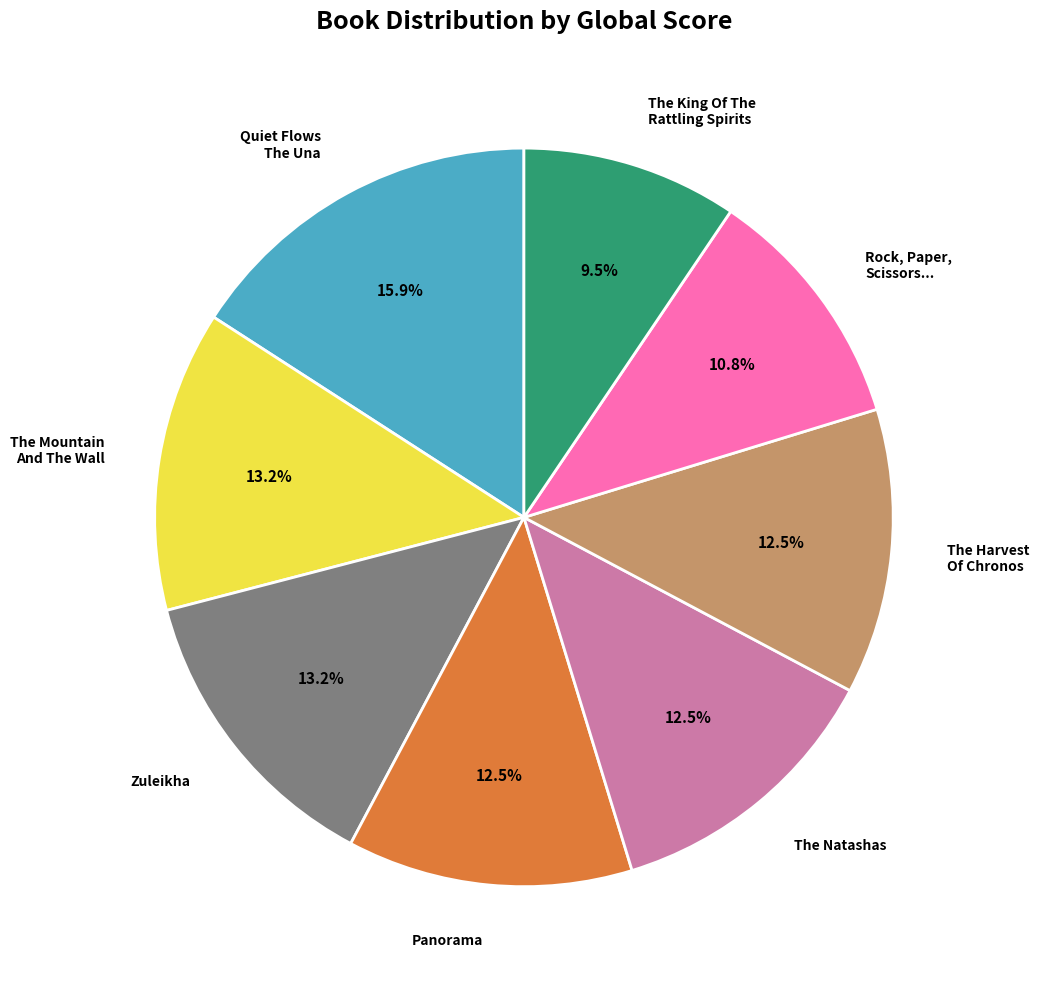

How many segments does this pie chart have?

8